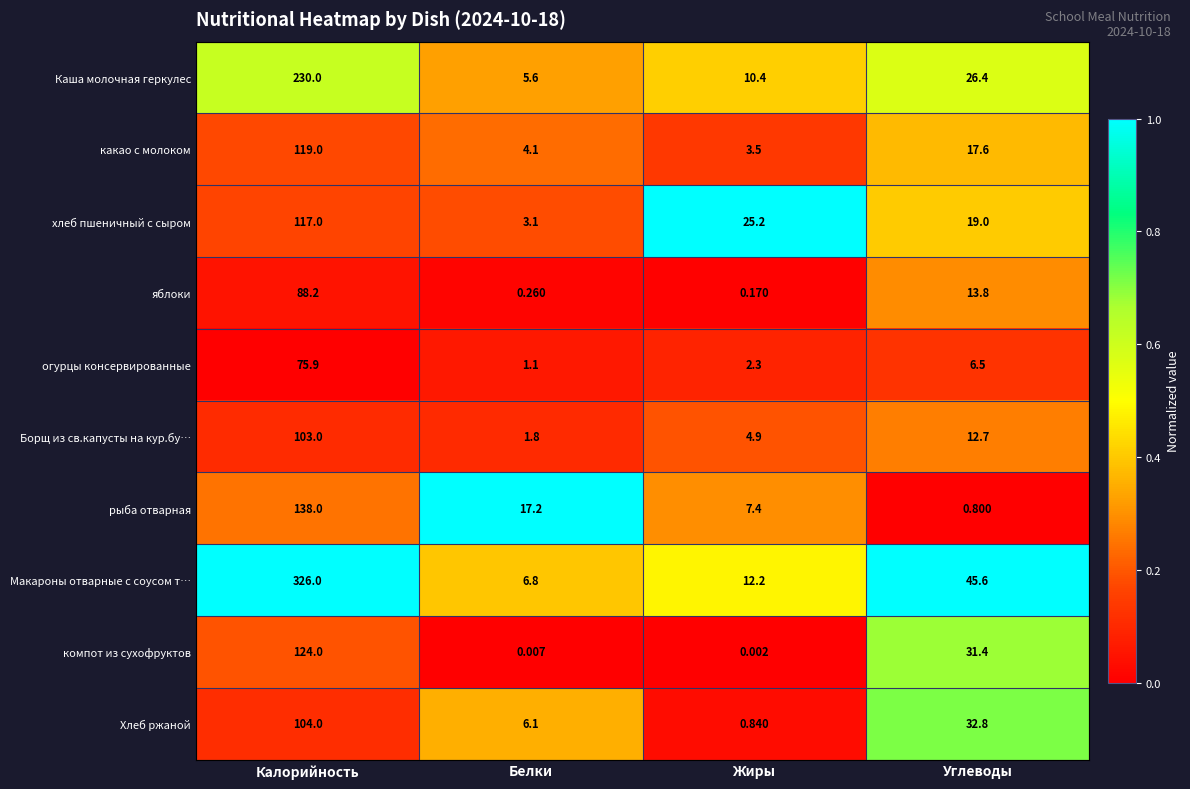

At which label does какао с молоком first exceed 17?

Калорийность